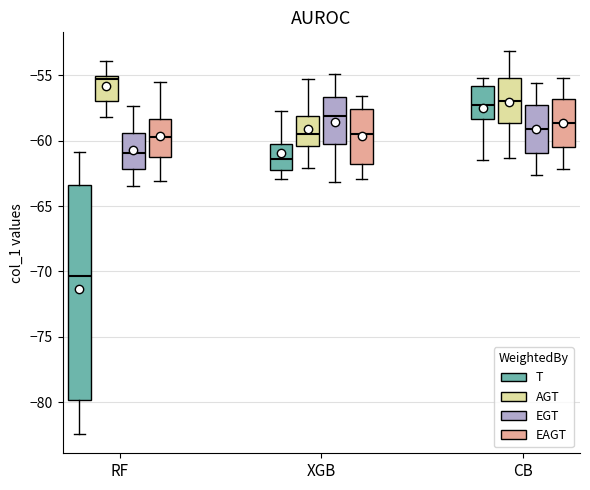

Reading left to right, transcribe this box plot: for each box, give where its median line is, the range the box spans, and where its two whiskers end, as read against the y-axis. The values are not printed on the chart, so give them approximately, as read against the axis.

RF (T): median -70.5, box -80.0 to -63.5, whiskers -82.5 to -61.0
RF (AGT): median -55.5, box -57.0 to -55.0, whiskers -58.0 to -54.0
RF (EGT): median -61.0, box -62.0 to -59.5, whiskers -63.5 to -57.5
RF (EAGT): median -59.5, box -61.0 to -58.5, whiskers -63.0 to -55.5
XGB (T): median -61.5, box -62.0 to -60.5, whiskers -63.0 to -57.5
XGB (AGT): median -59.5, box -60.5 to -58.0, whiskers -62.0 to -55.5
XGB (EGT): median -58.0, box -60.5 to -56.5, whiskers -63.0 to -55.0
XGB (EAGT): median -59.5, box -62.0 to -57.5, whiskers -63.0 to -56.5
CB (T): median -57.5, box -58.5 to -56.0, whiskers -61.5 to -55.0
CB (AGT): median -57.0, box -58.5 to -55.0, whiskers -61.5 to -53.0
CB (EGT): median -59.0, box -61.0 to -57.0, whiskers -62.5 to -55.5
CB (EAGT): median -58.5, box -60.5 to -57.0, whiskers -62.0 to -55.0